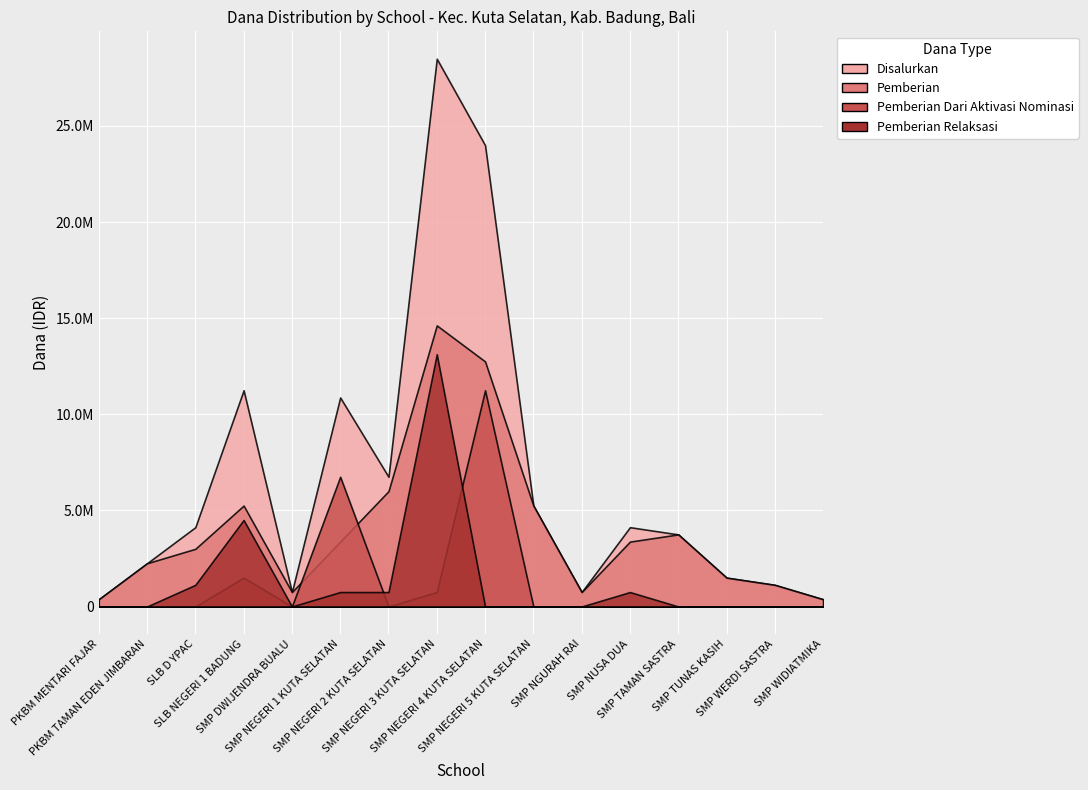

Reading left to right, list all the values displayed in this chart.

Disalurkan: 375000	2250000	4125000	11250000	750000	10875000	6750000	28500000	24000000	5250000	750000	4125000	3750000	1500000	1125000	375000
Pemberian: 375000	2250000	3000000	5250000	750000	3375000	6000000	14625000	12750000	5250000	750000	3375000	3750000	1500000	1125000	375000
Pemberian Dari Aktivasi Nominasi: 0	0	0	1500000	0	6750000	0	750000	11250000	0	0	0	0	0	0	0
Pemberian Relaksasi: 0	0	1125000	4500000	0	750000	750000	13125000	0	0	0	750000	0	0	0	0